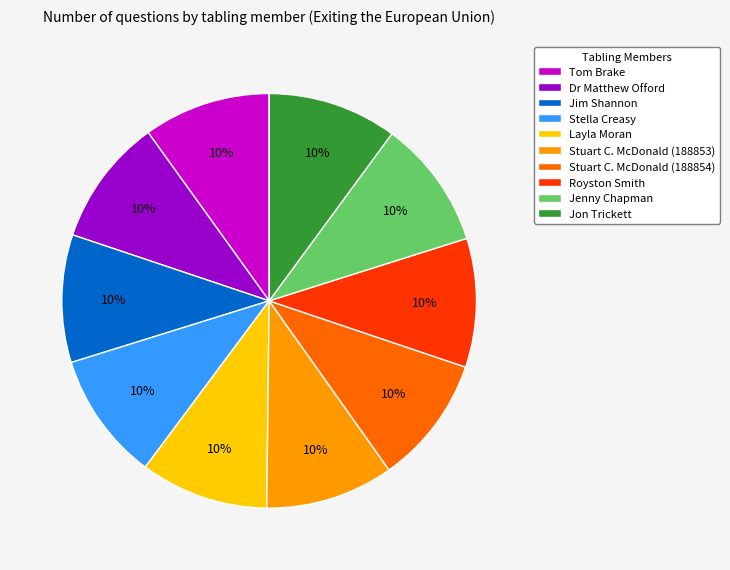

Does Royston Smith account for over 50% of the chart?

No